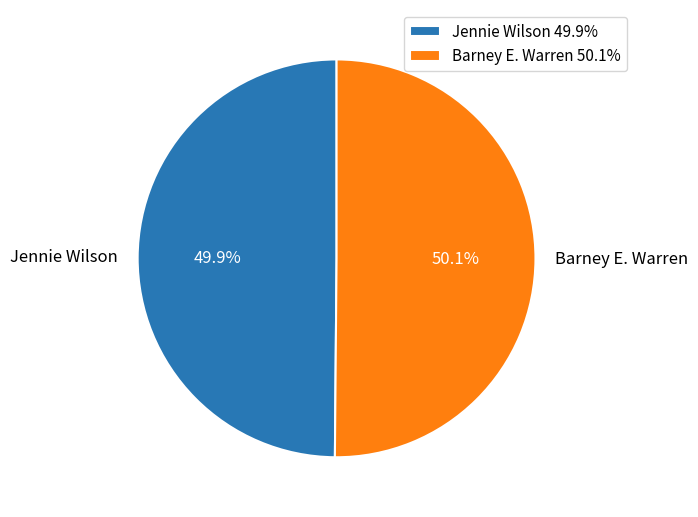

Does any single category account for the majority?

Yes